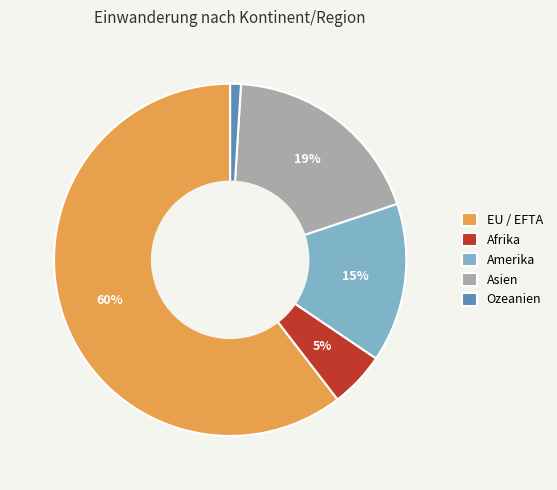

Rank the categories by value from highest to lowest.

EU / EFTA, Asien, Amerika, Afrika, Ozeanien